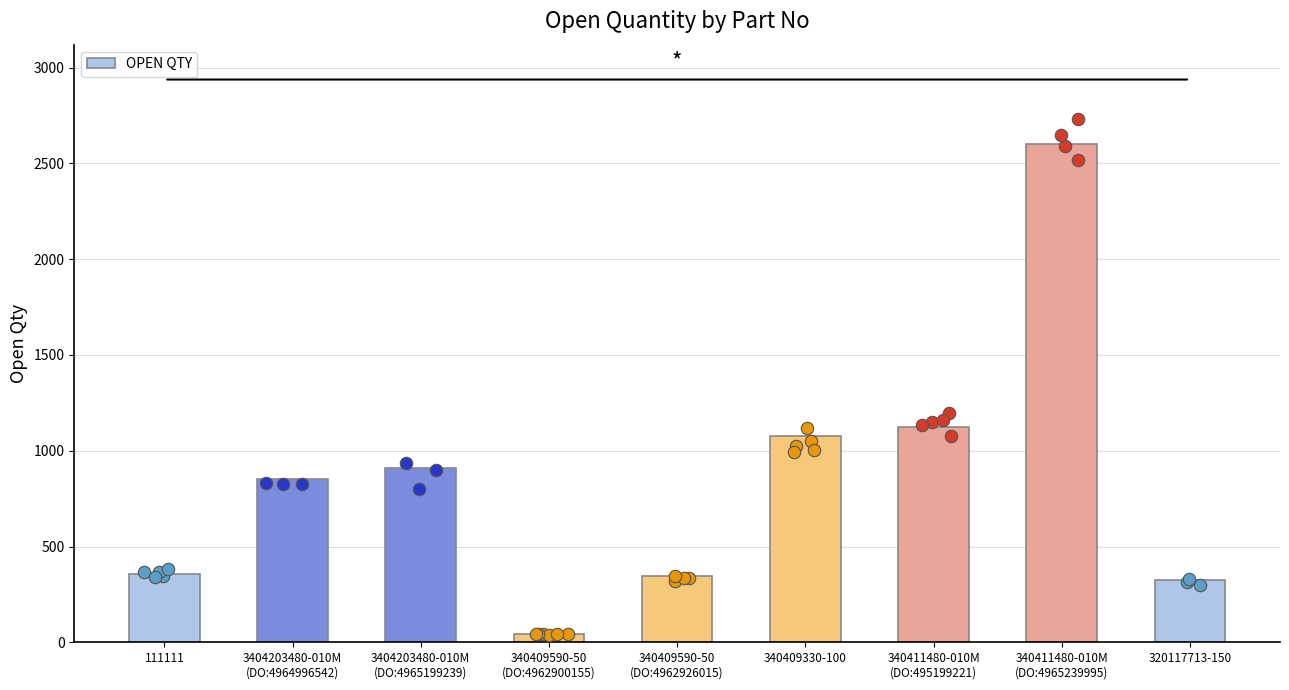

Between 340411480-010M
(DO:495199221) and 111111, which is larger?

340411480-010M
(DO:495199221)